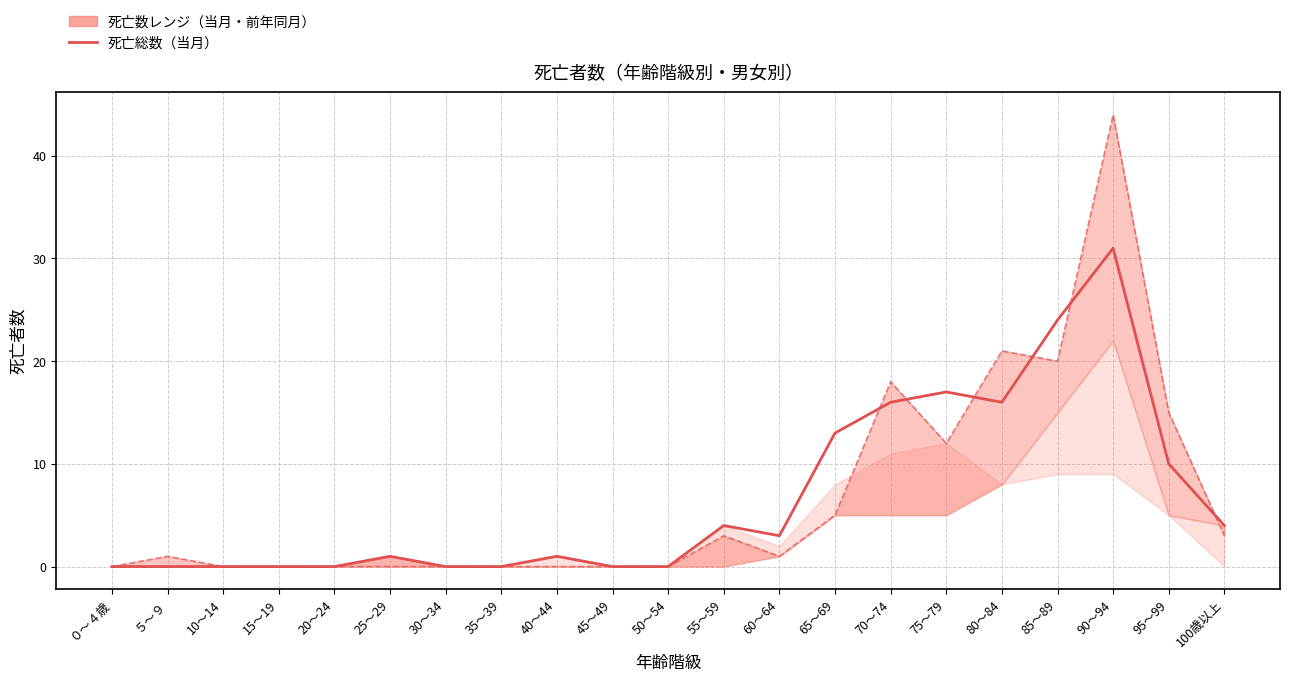

What is the sum of all 死亡総数（当月） values?

140